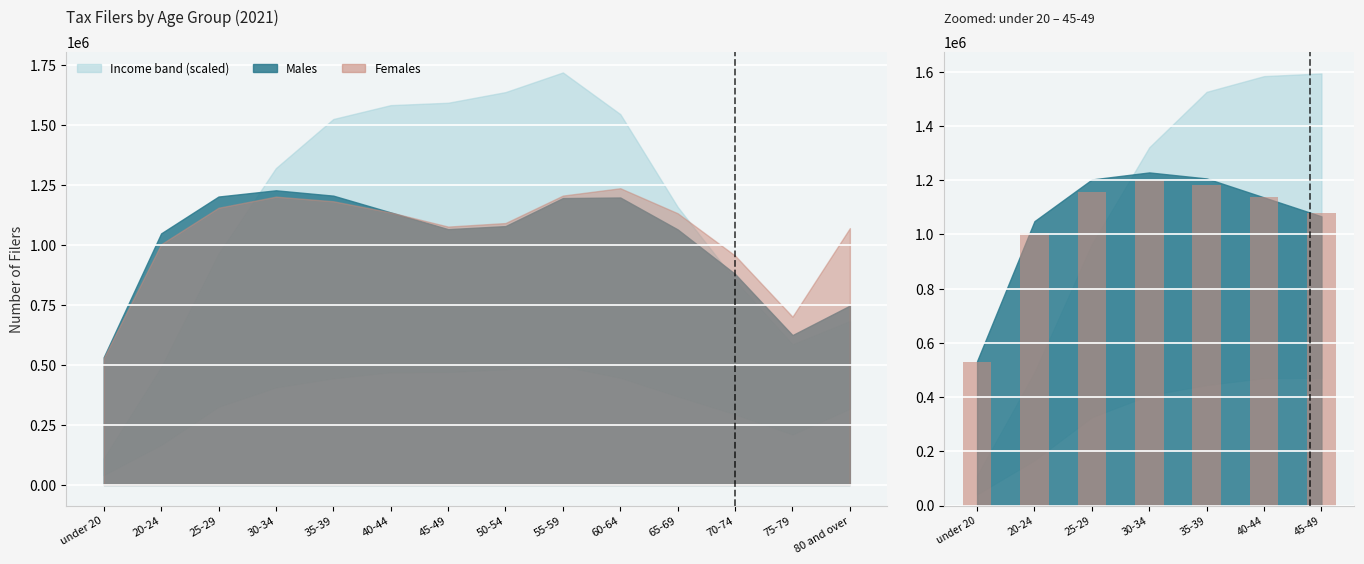

Rank the categories by value from highest to lowest.

30-34, 35-39, 25-29, 40-44, 45-49, 20-24, under 20